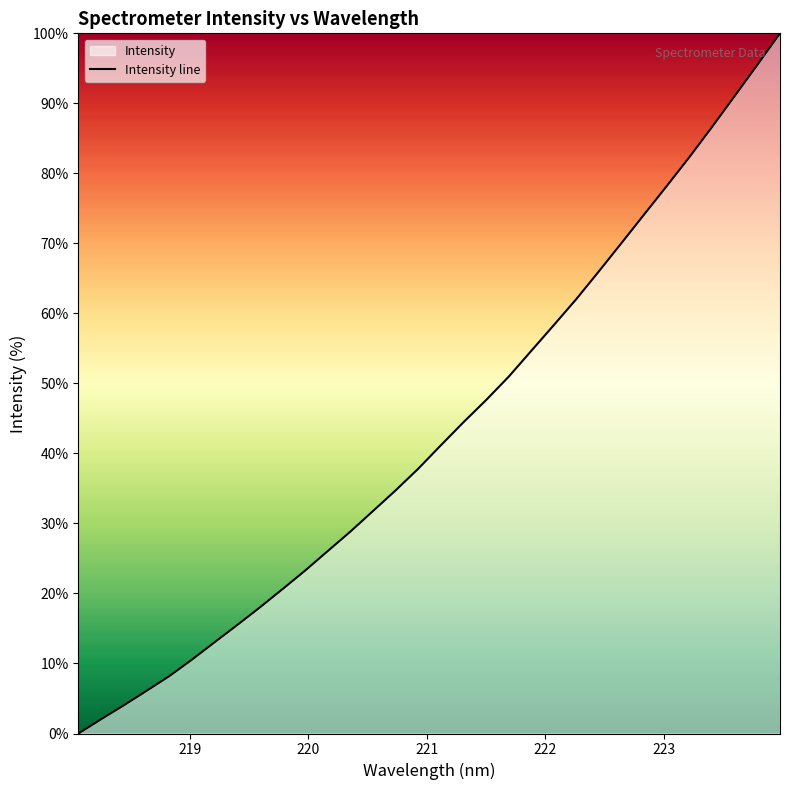

What is the greatest value displayed?

100.0